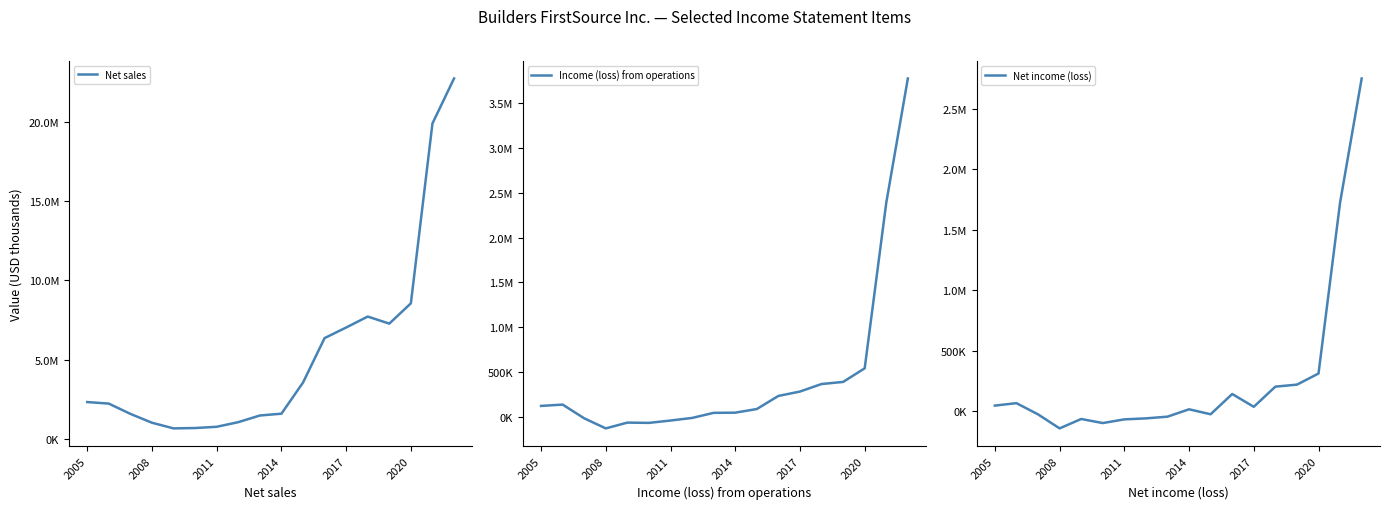

What is the sum of the Net sales values at 2011 and 12?

8626671